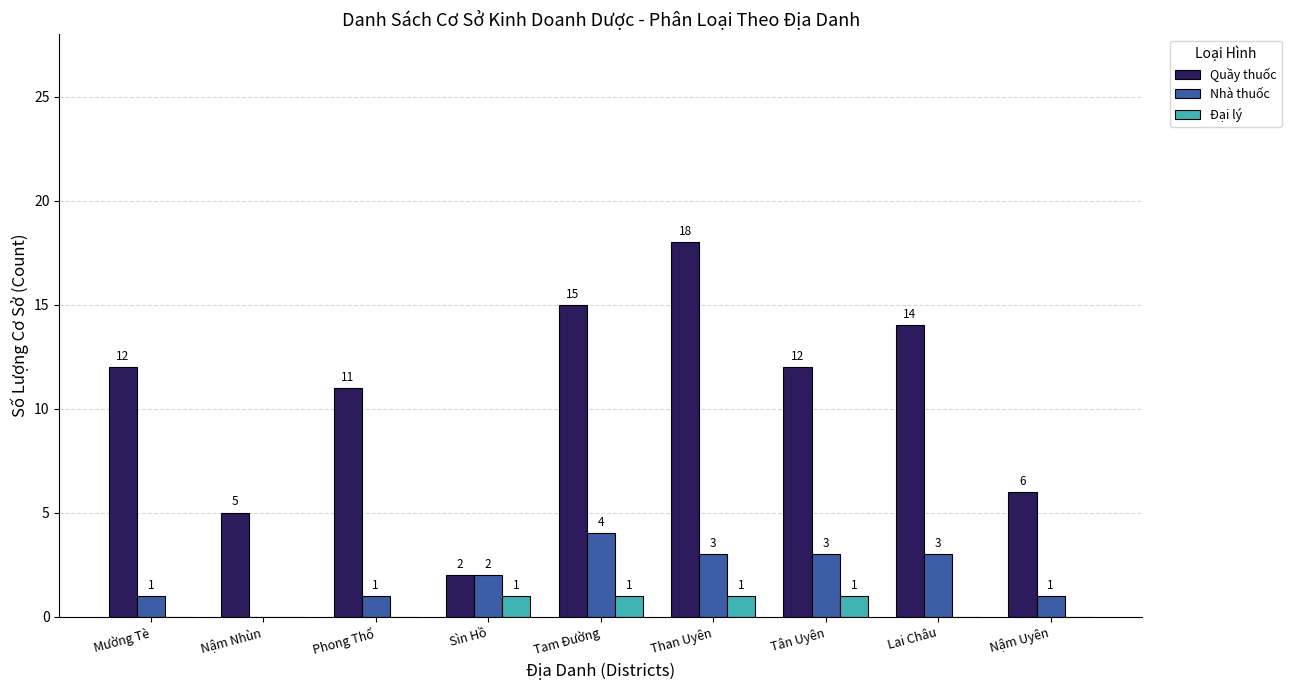

What is the total value across all series at Tam Đường?

20